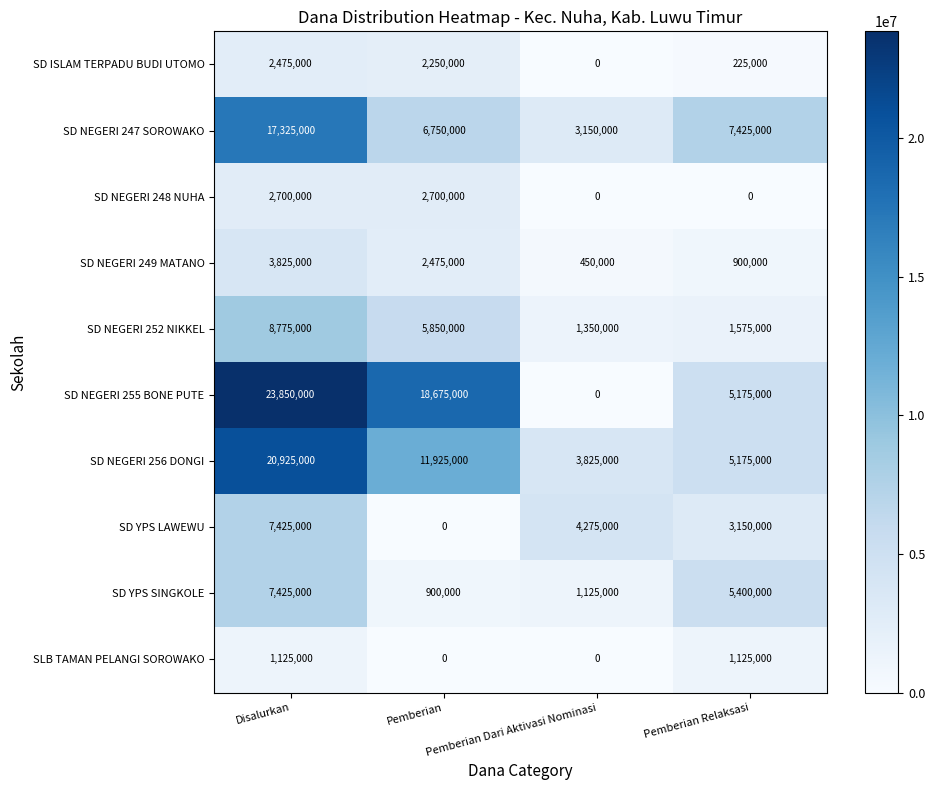

What is the difference between the maximum and minimum values in the SD NEGERI 256 DONGI series?

17100000